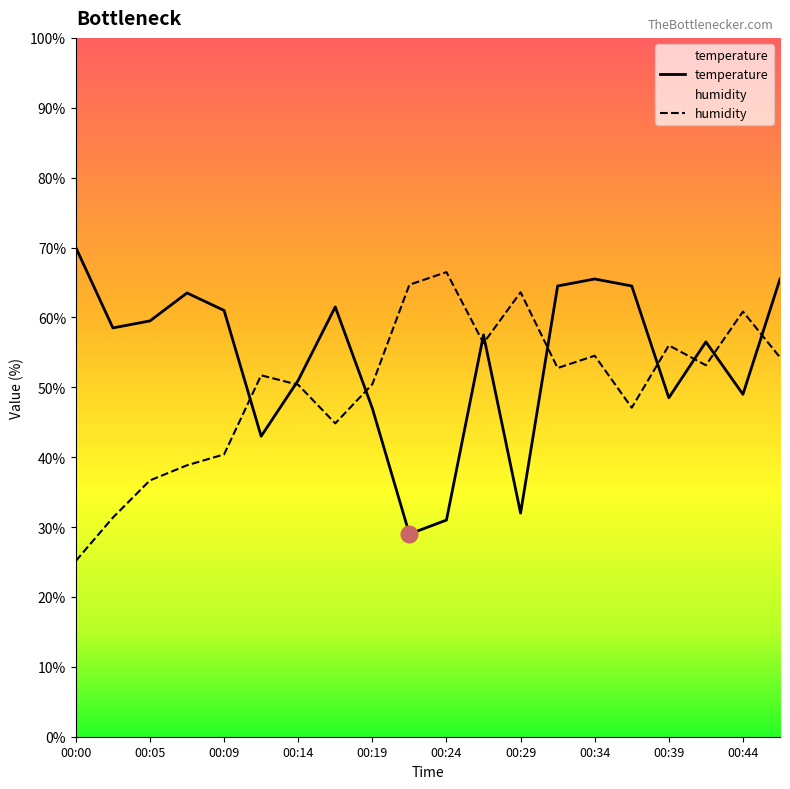

True or false: humidity and temperature intersect in this chart.

True